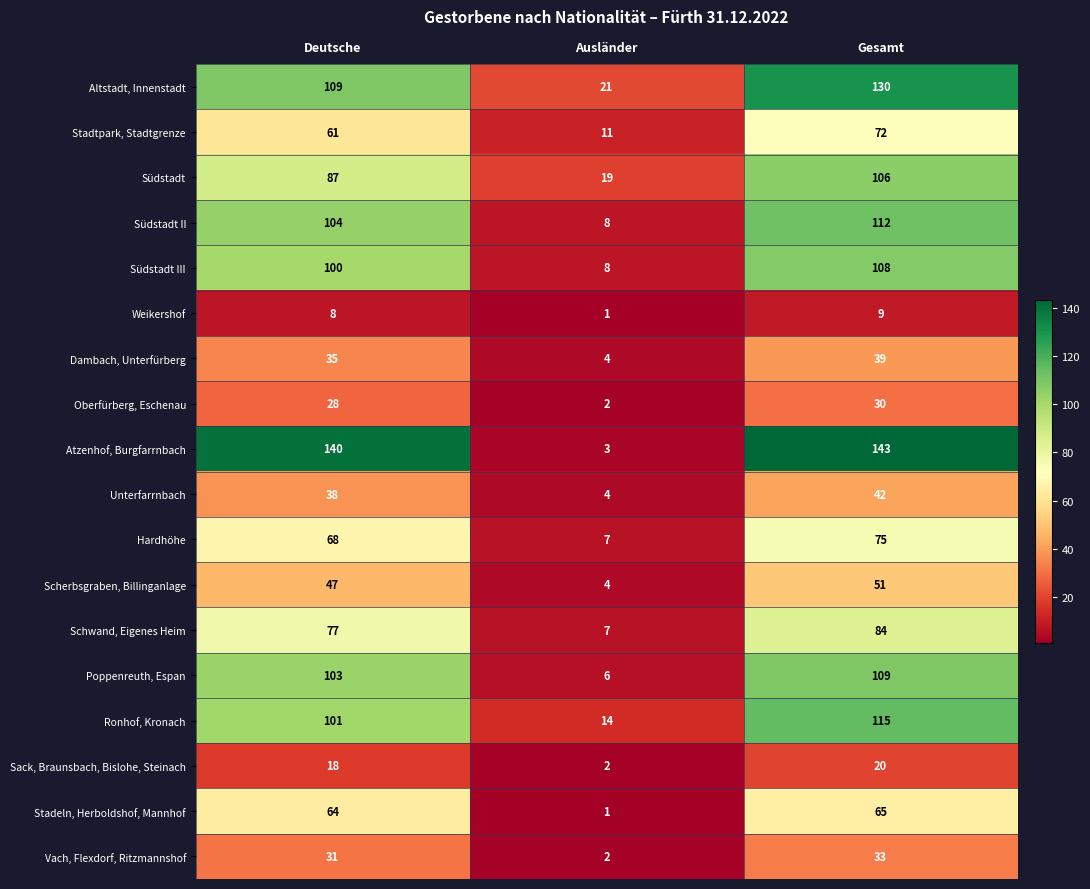

What is the spread (max minus min) of values at Gesamt?

134